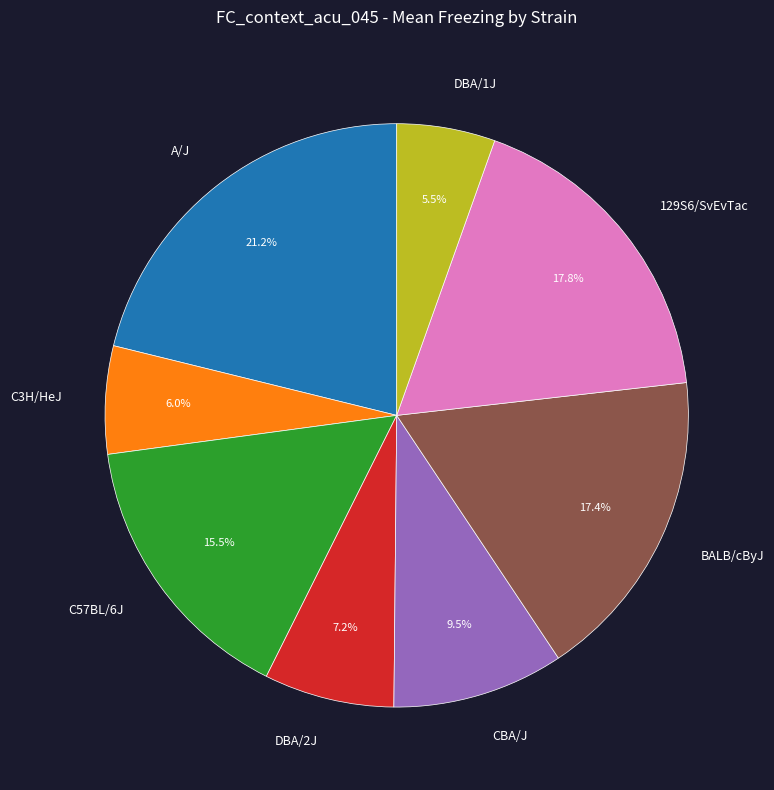

To the nearest percent, what is the combined percentage of DBA/1J and DBA/2J?

13%